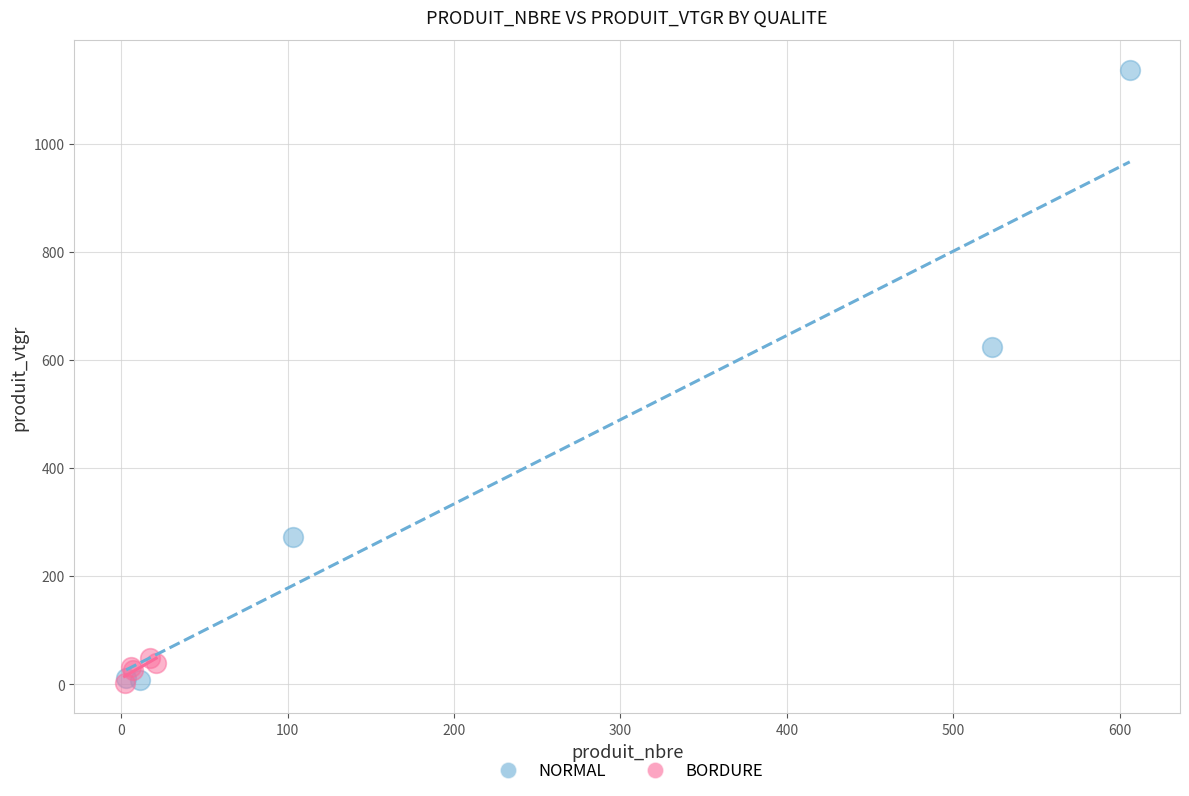

Which series has the widest spread of Y values?

NORMAL